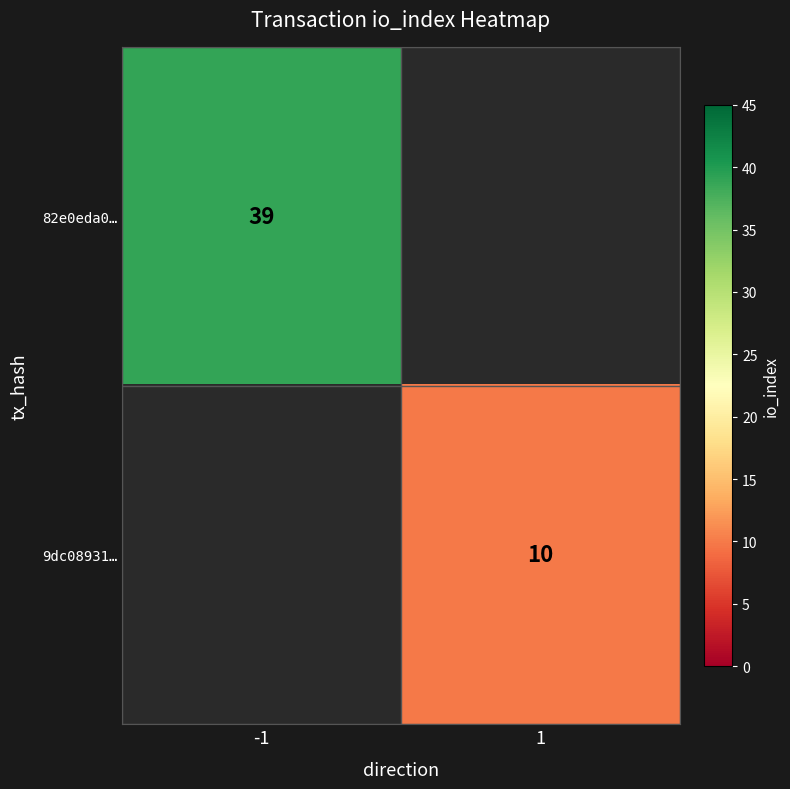

Is the value of 82e0eda0… at -1 greater than the value of 9dc08931… at 1?

Yes